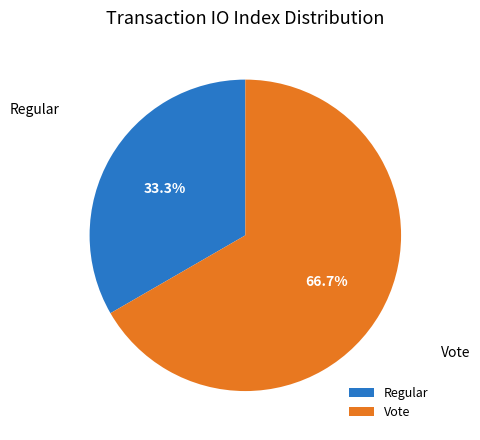

How many segments does this pie chart have?

2